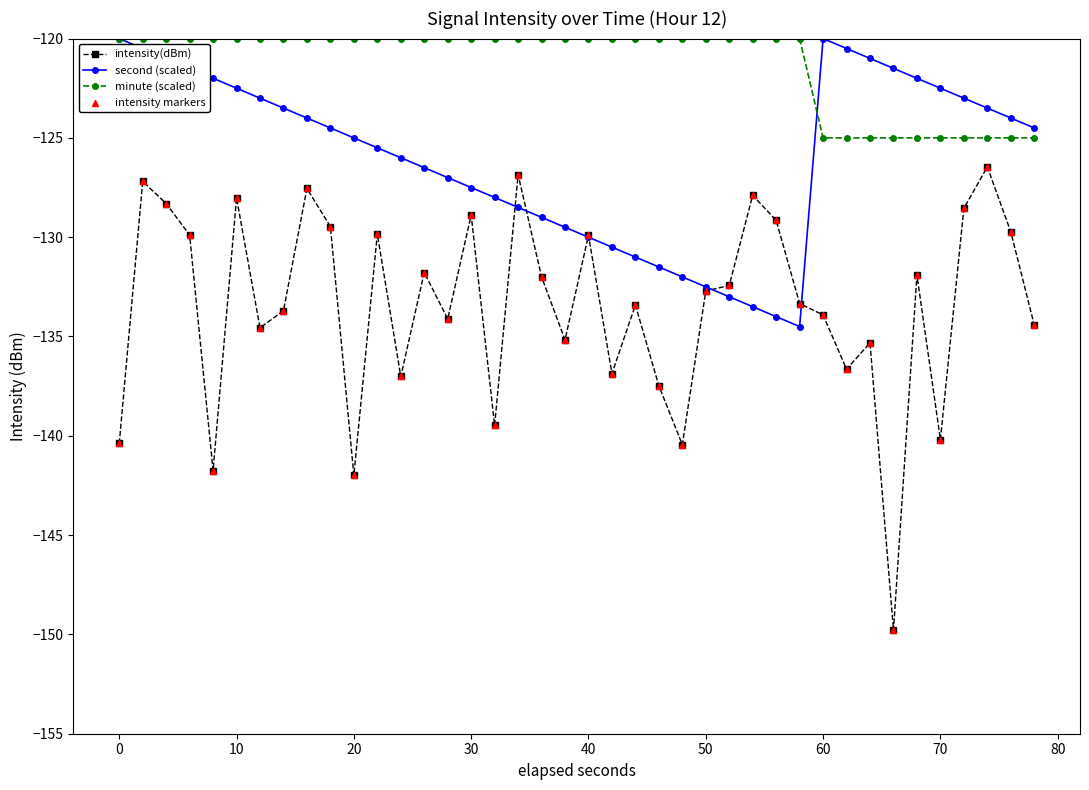

Which series has the largest total across all categories?

minute (scaled)